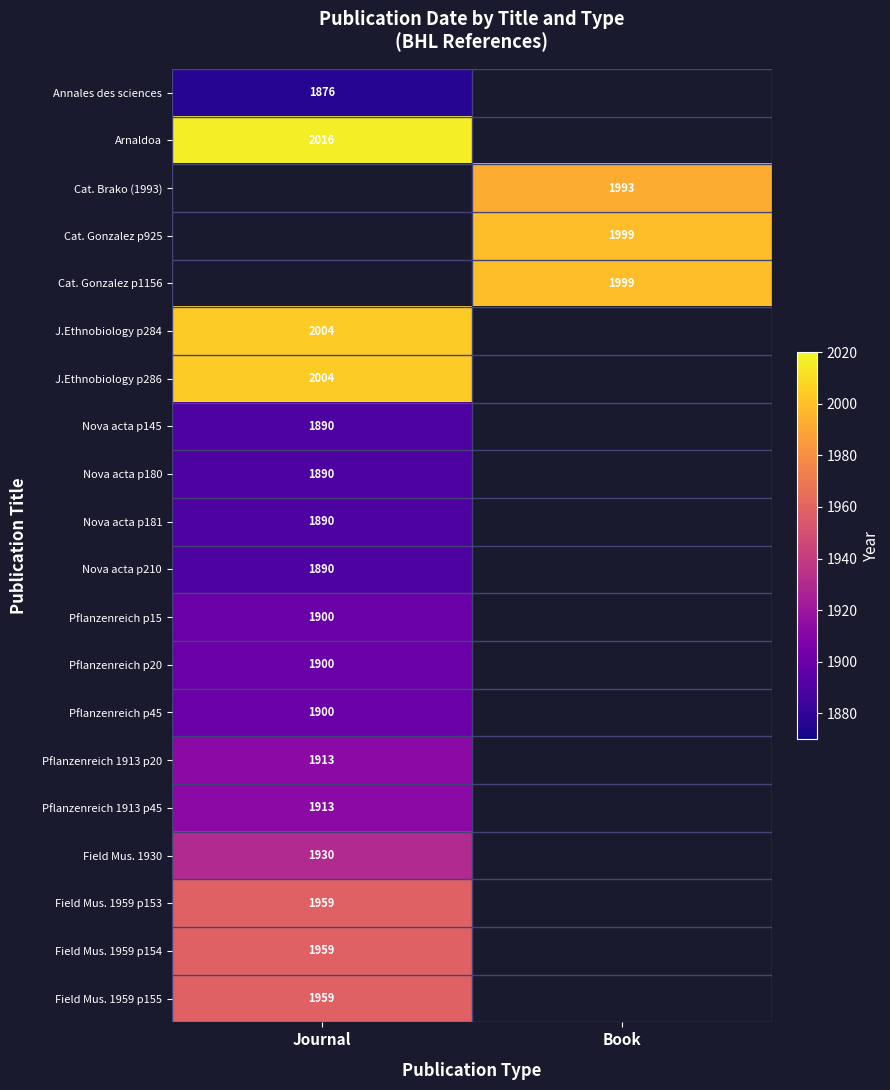

The value of Arnaldoa at Journal is 525. True or false?

False